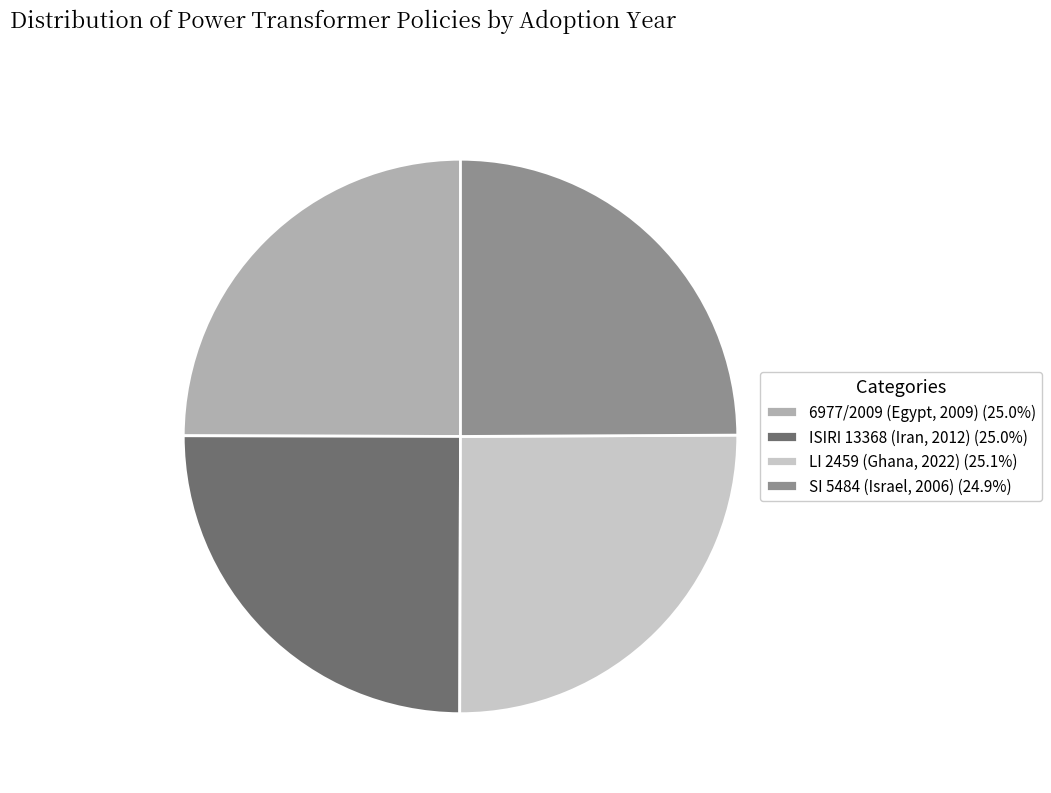

How many slices are in this pie chart?

4